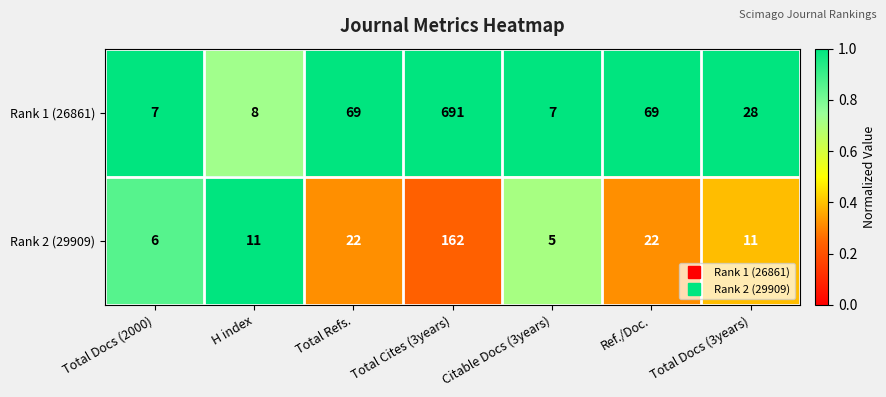

At which category is the sum across all series the highest?

Total Cites (3years)